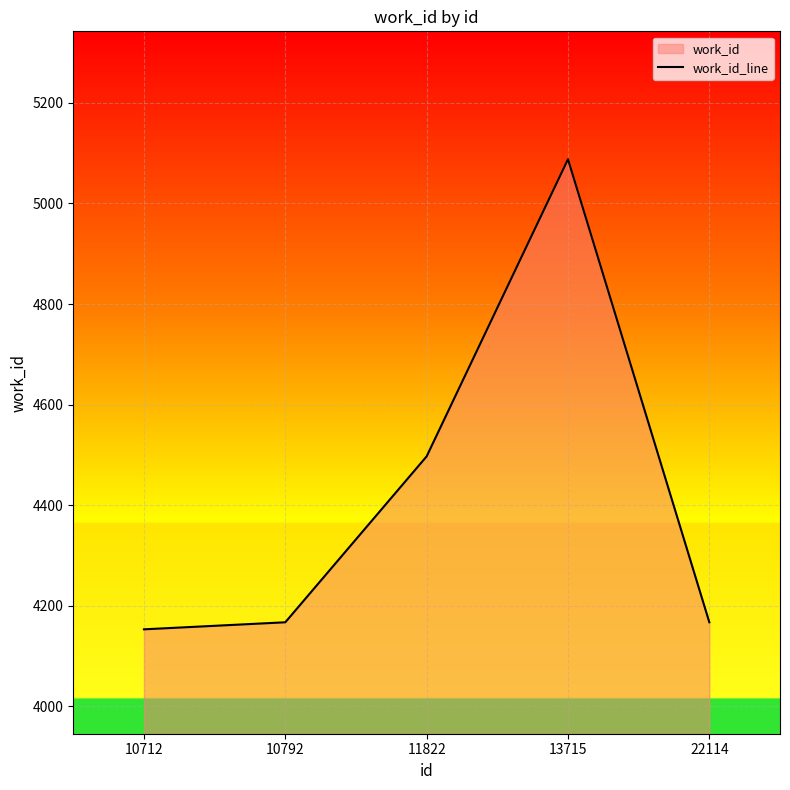

How many interior local peaks (higher than both neighbors) does the data have?

1